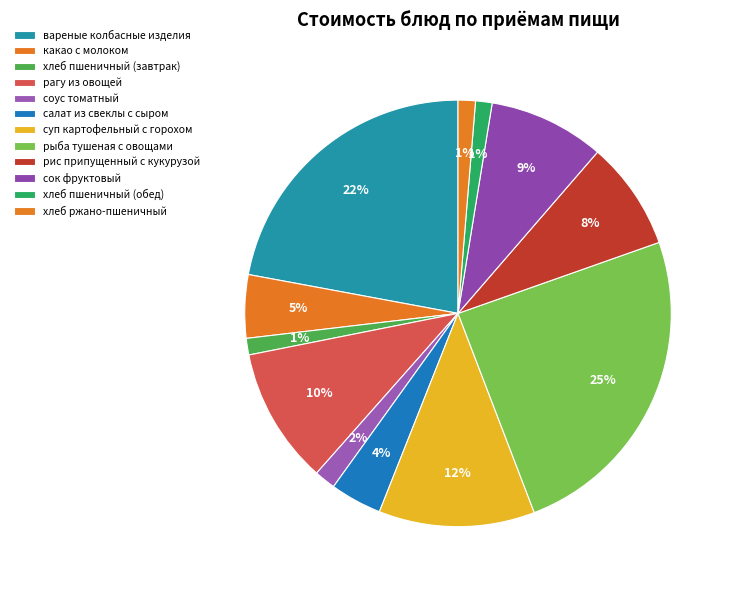

Rank the categories by value from lowest to highest.

хлеб пшеничный (завтрак), хлеб пшеничный (обед), хлеб ржано-пшеничный, соус томатный, салат из свеклы с сыром, какао с молоком, рис припущенный с кукурузой, сок фруктовый, рагу из овощей, суп картофельный с горохом, вареные колбасные изделия, рыба тушеная с овощами